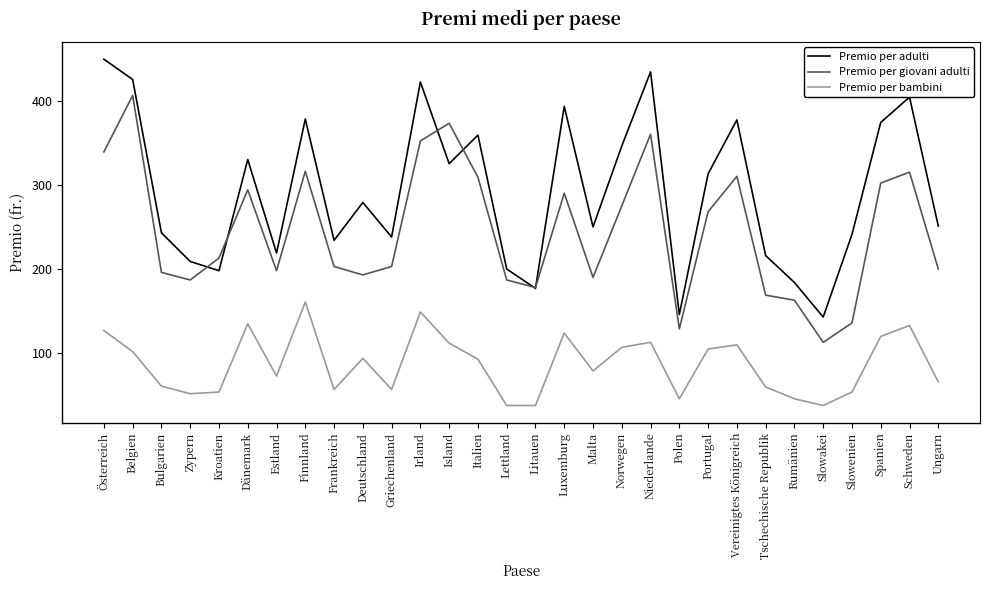

List the series in order of their overall mean, lowest first.

Premio per bambini, Premio per giovani adulti, Premio per adulti